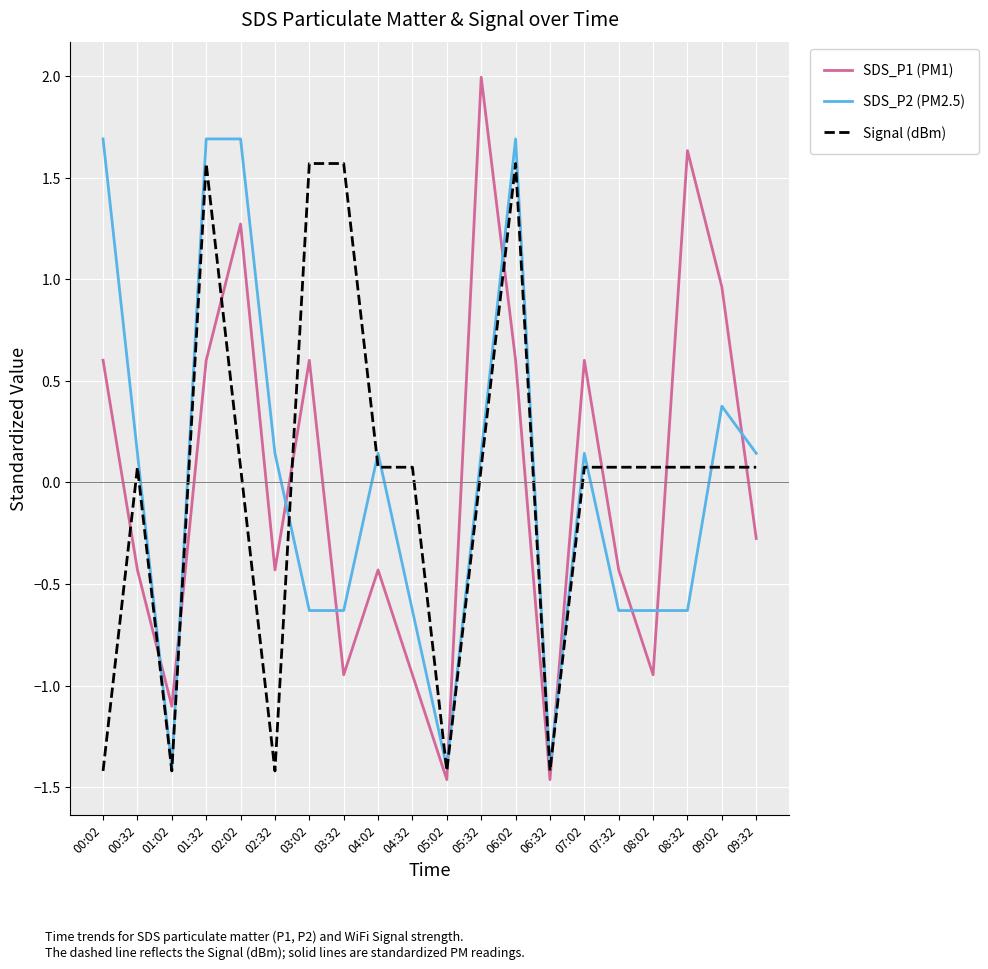

How many interior local valleys does the SDS_P1 (PM1) series have?

6